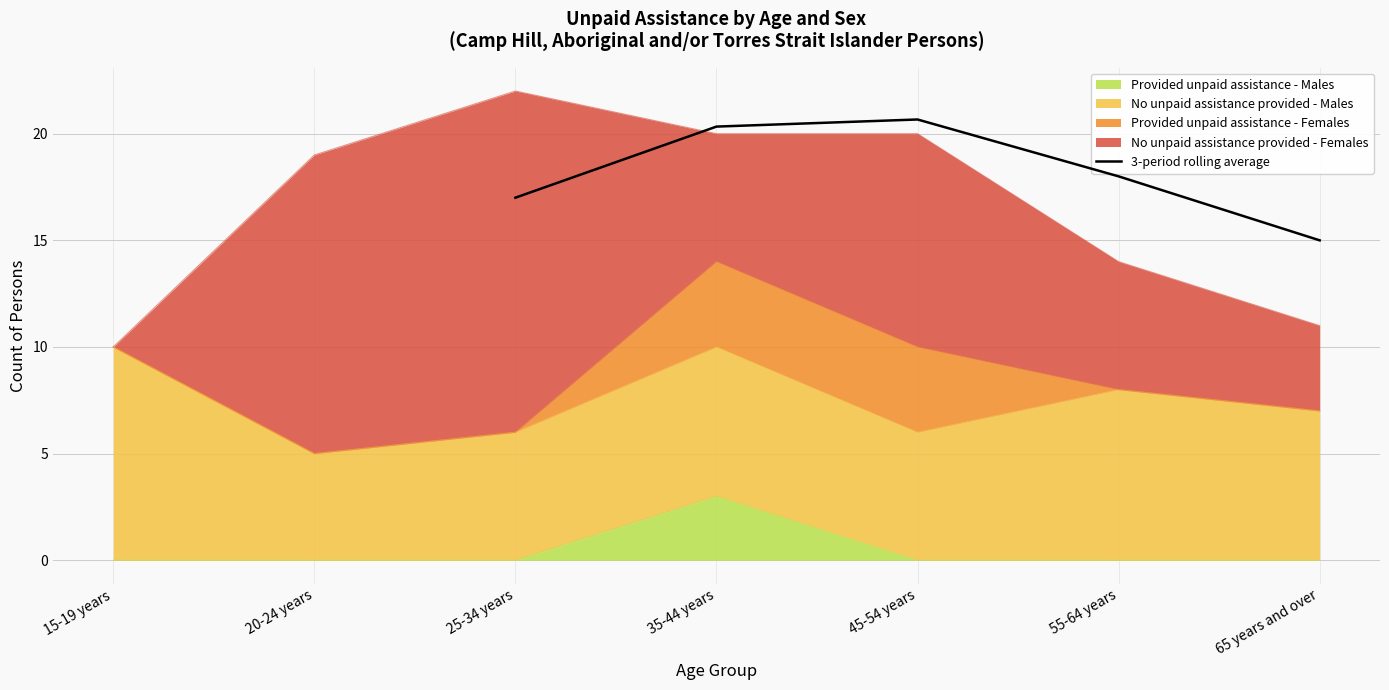

The 3-period rolling average series shows 18.0 at 55-64 years. True or false?

True